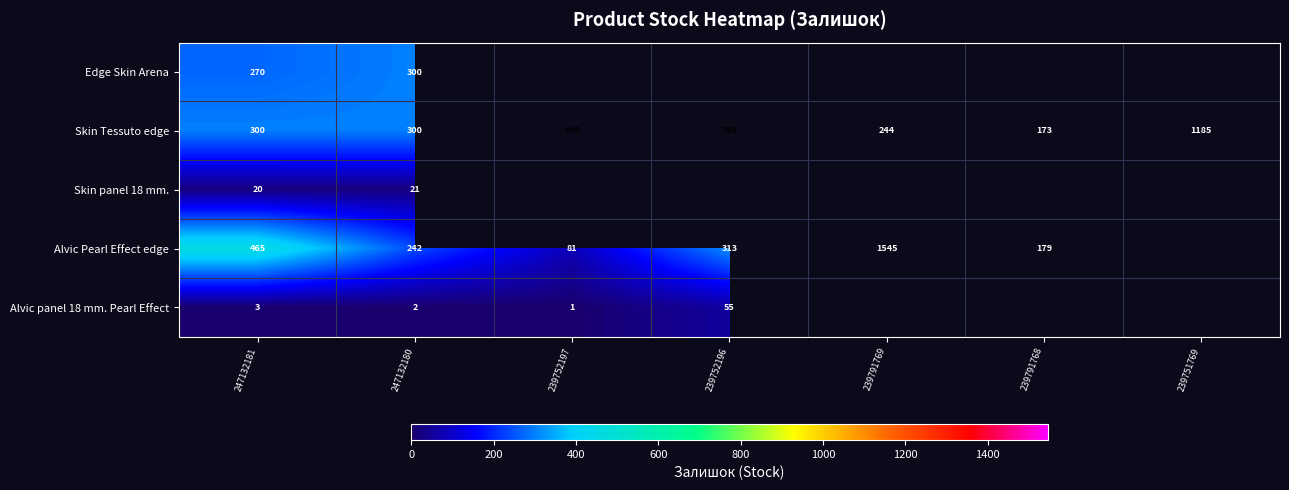

What is the sum of all Skin Tessuto edge values?

3845